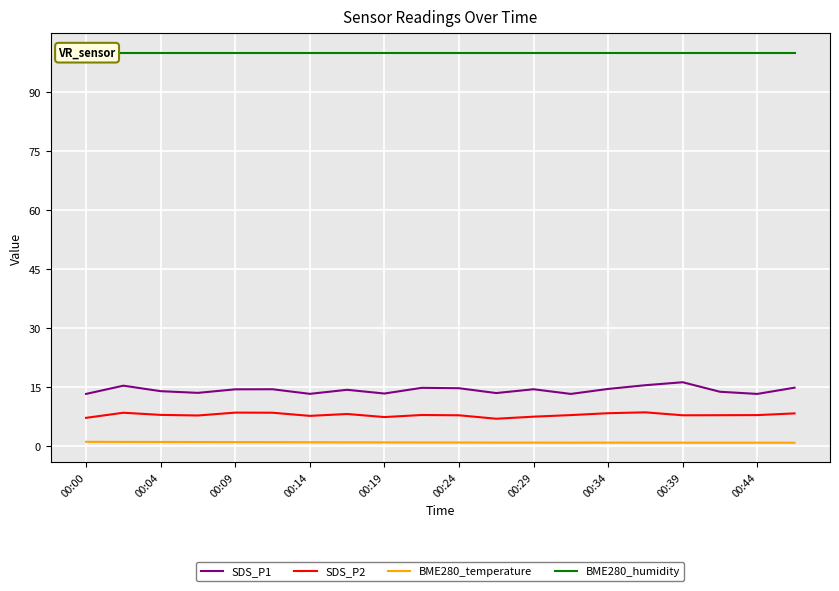

True or false: BME280_temperature and SDS_P2 intersect in this chart.

False